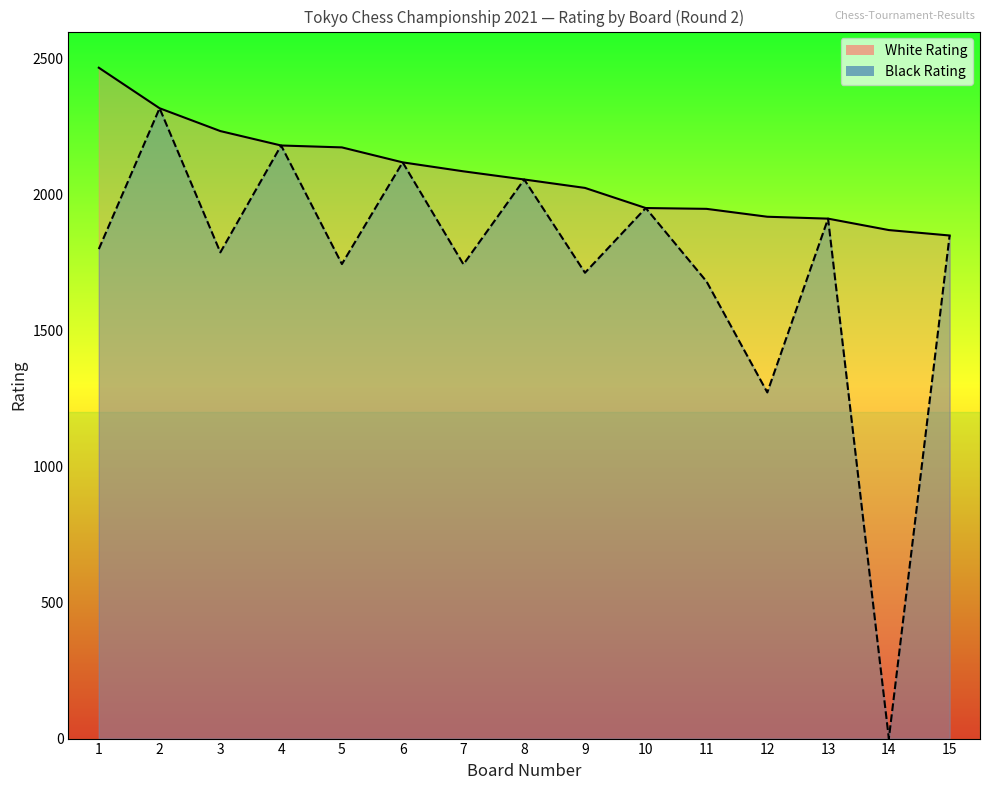

What is the average value of the White Rating series?

2074